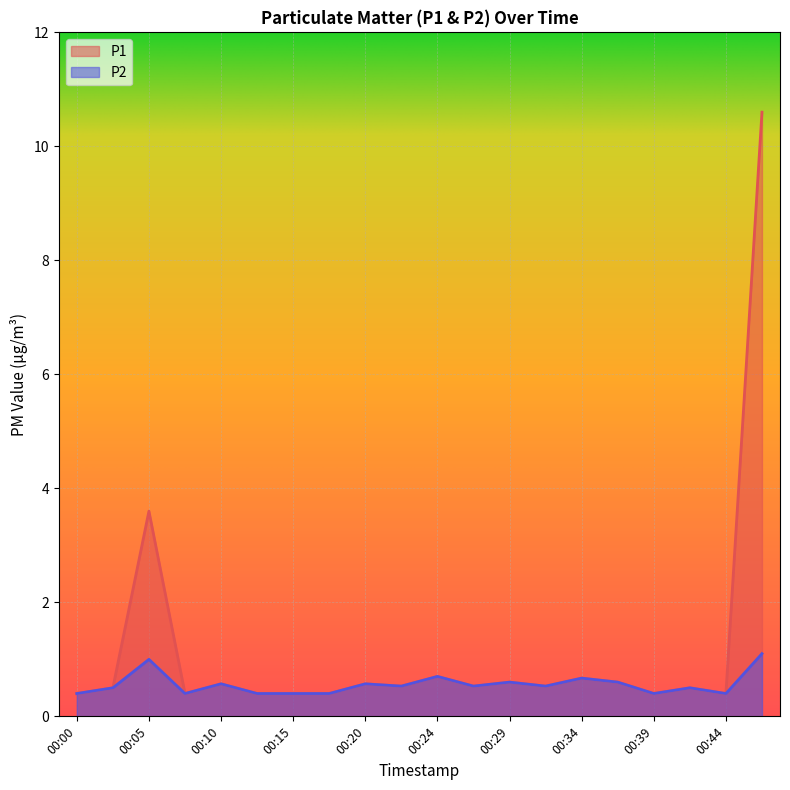

What is the sum of the P1 values at 00:24 and 00:32?

1.2